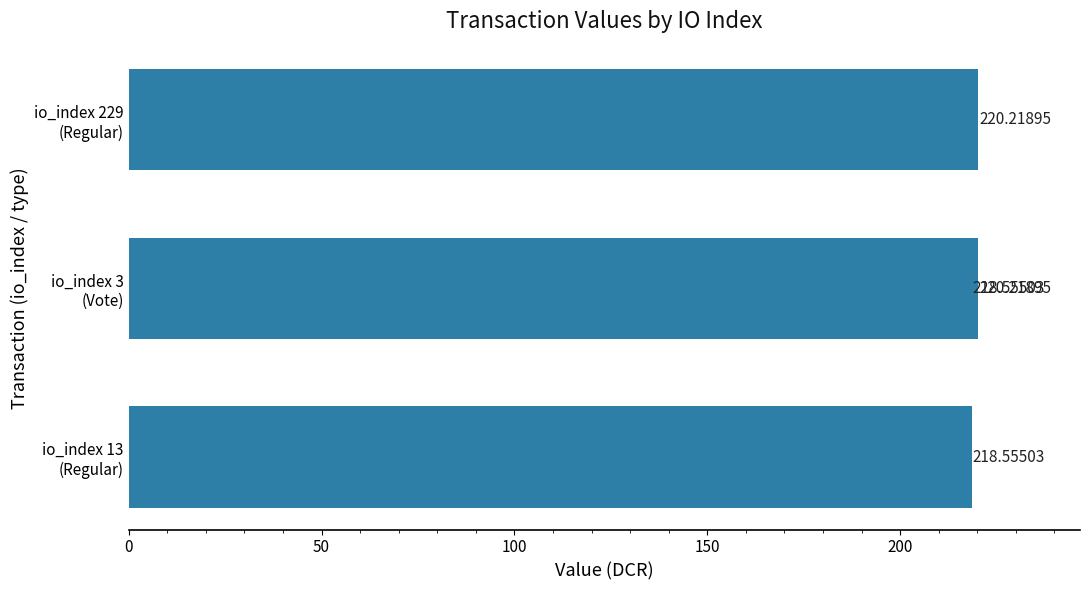

What is the greatest value displayed?

220.2